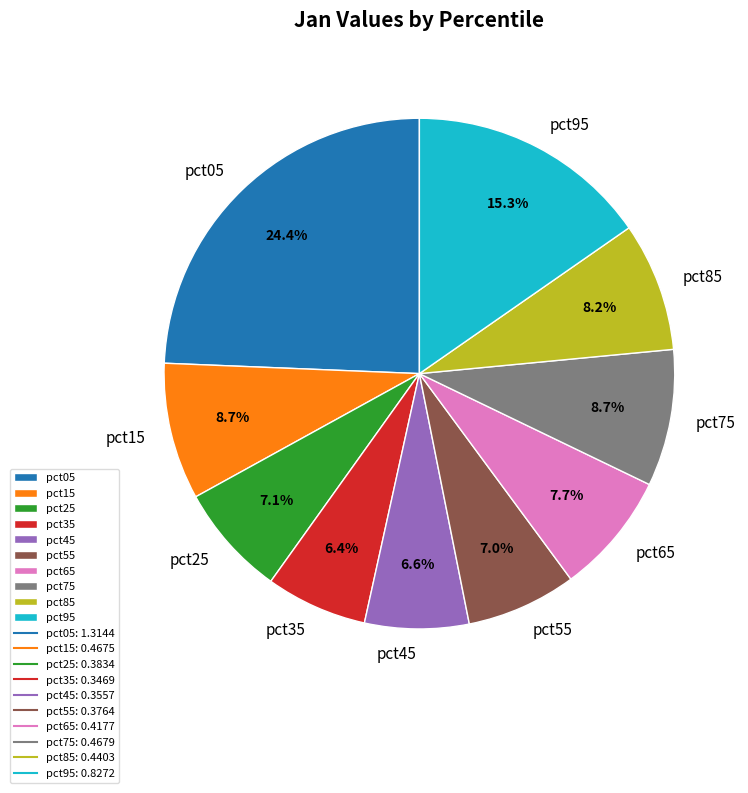

Is it true that pct15 is 9% of the pie?

True